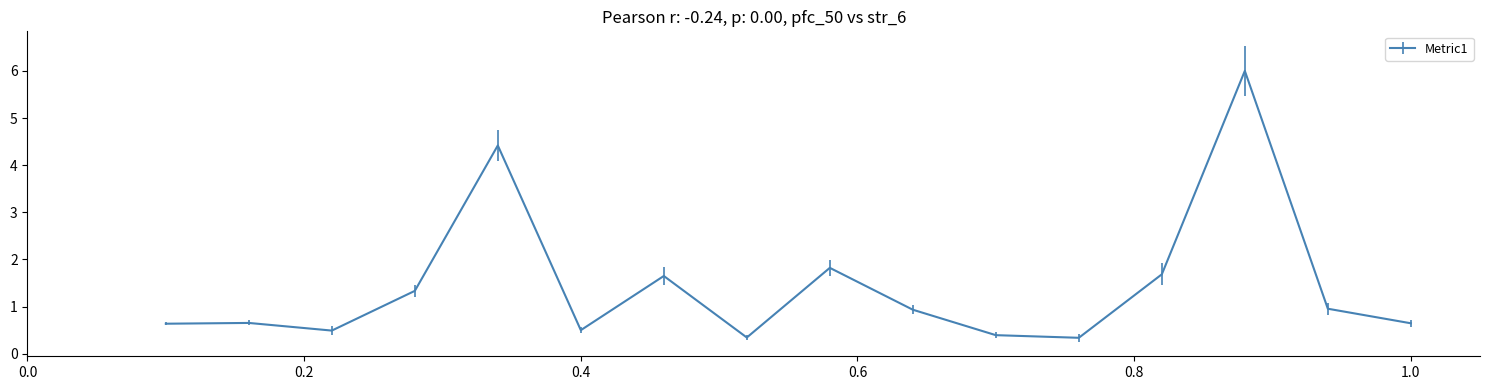

What is the maximum value shown in the chart?

6.0